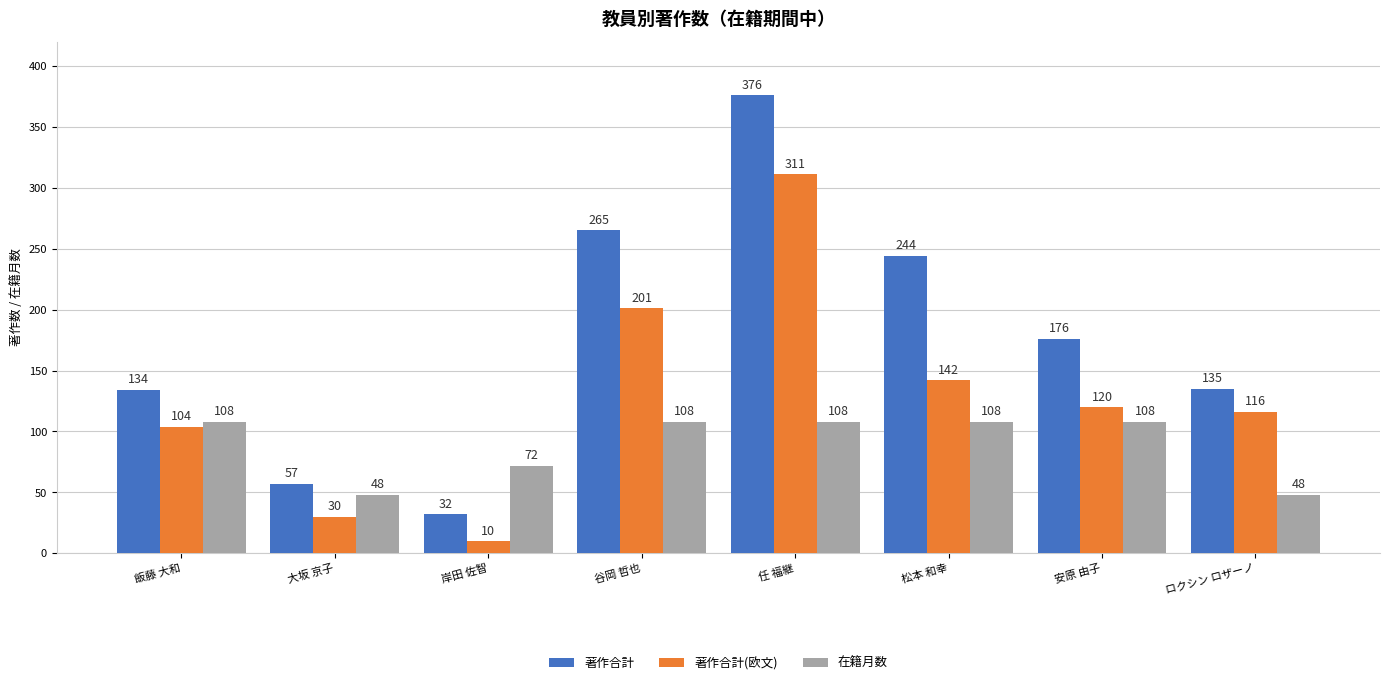

The value of 著作合計 at ロクシン ロザーノ is 212. True or false?

False